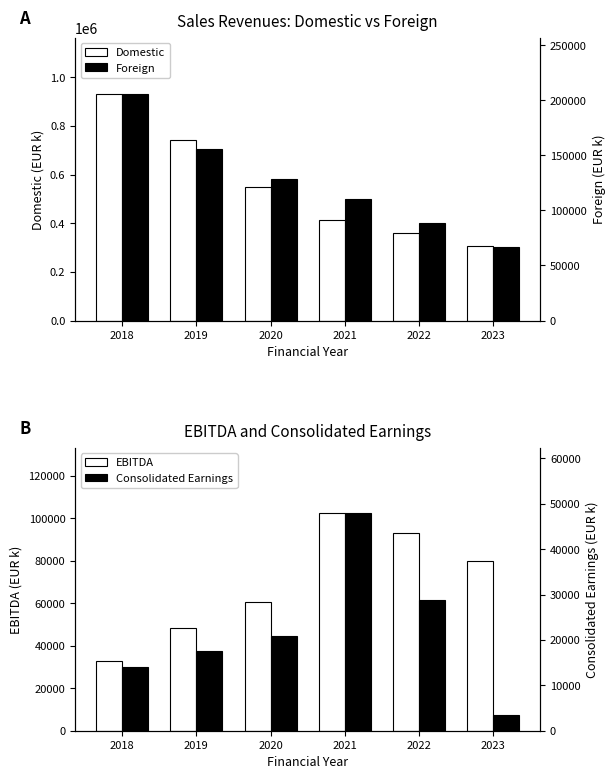

What is the sum of all Domestic values?

3307753